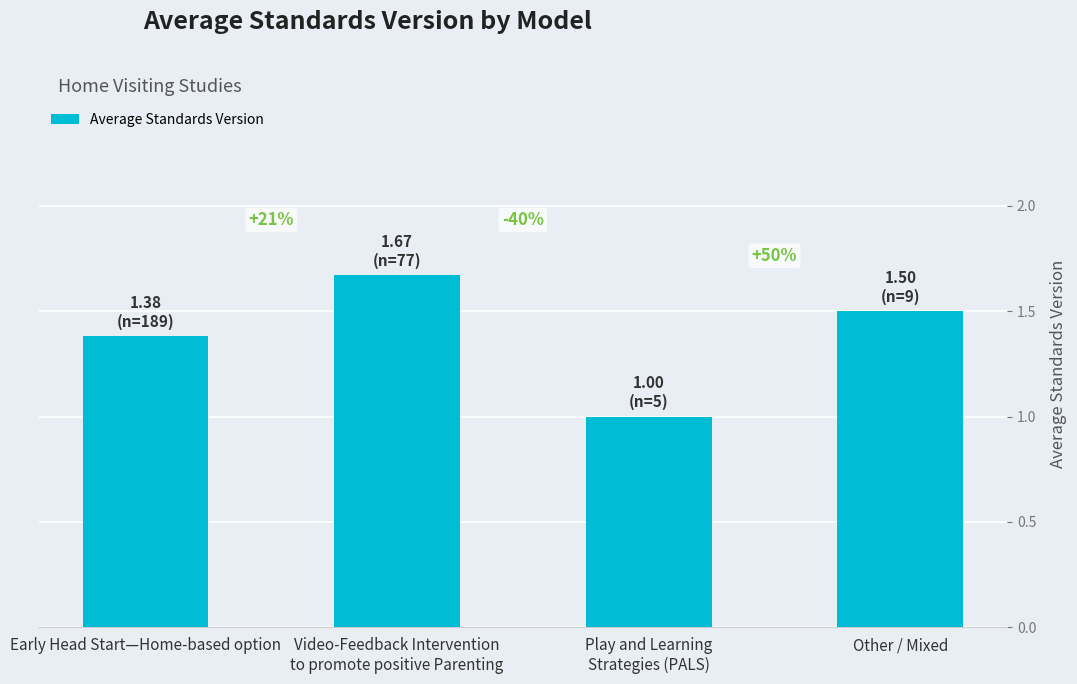

What is the sum of the values at Other / Mixed and Early Head Start—Home-based option?

2.9